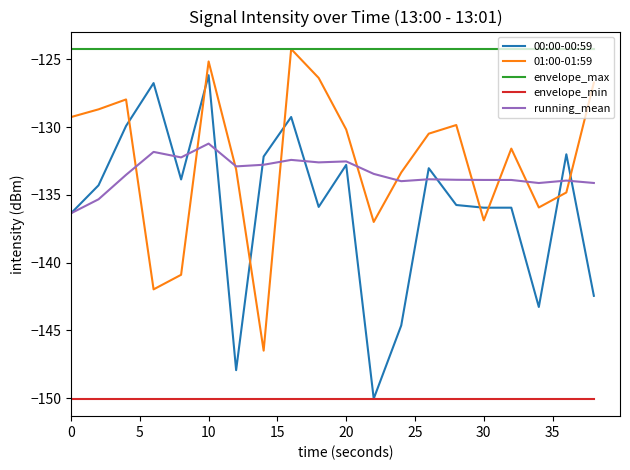

Which series has the largest total across all categories?

envelope_max